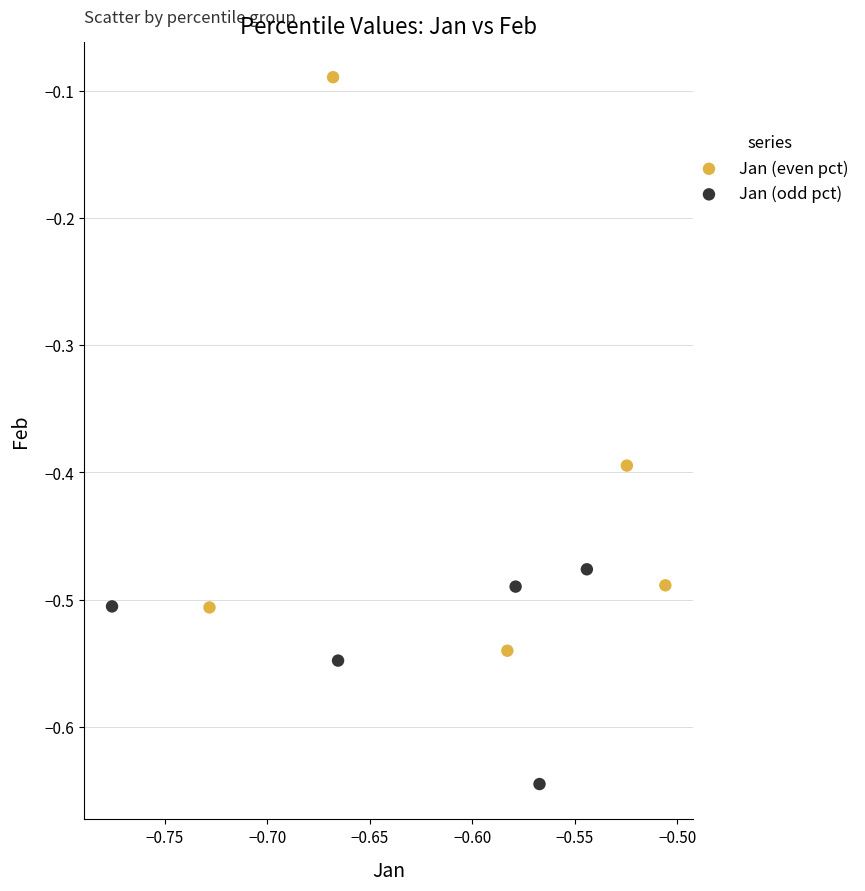

Which series reaches the minimum Y coordinate?

Jan (odd pct)